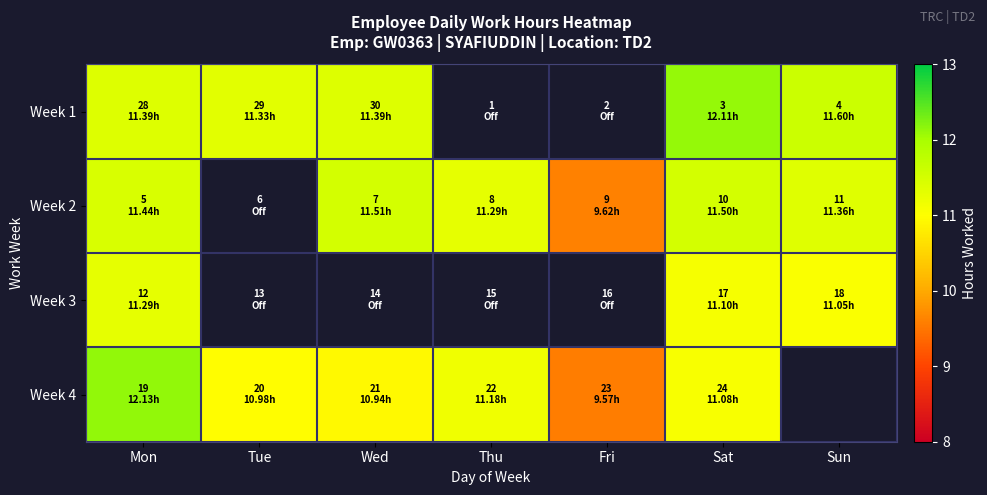

At which label does Week 4 reach its peak?

Mon